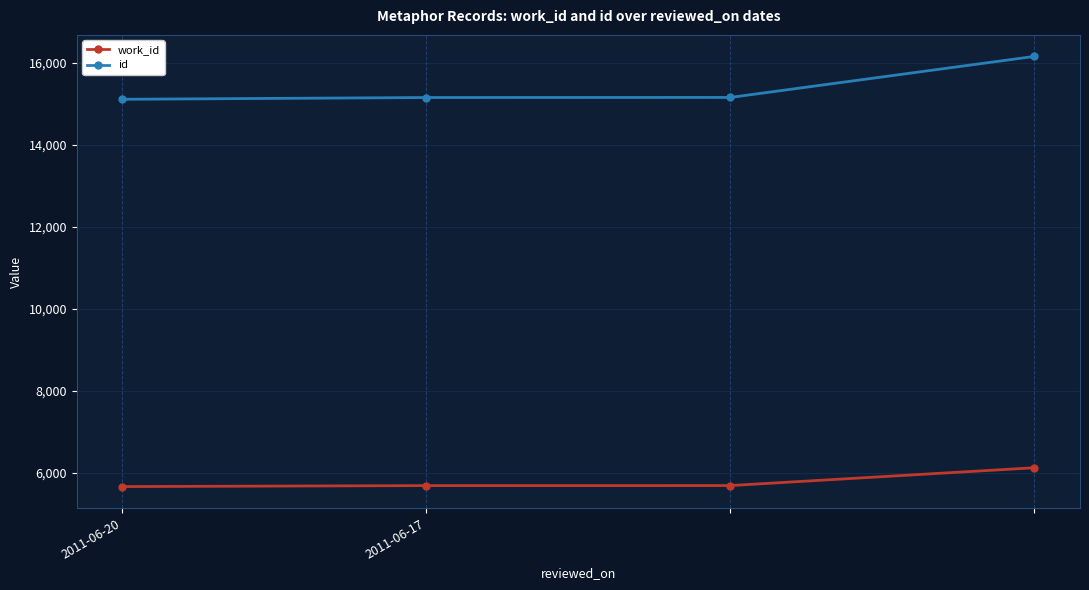

True or false: id and work_id intersect in this chart.

False